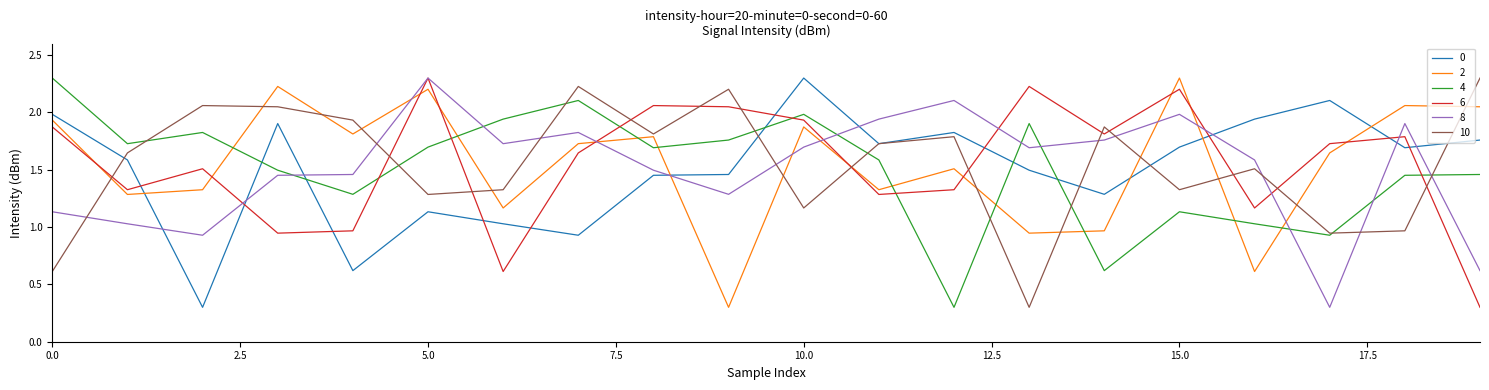

What is the highest value of the 2 series?

2.3